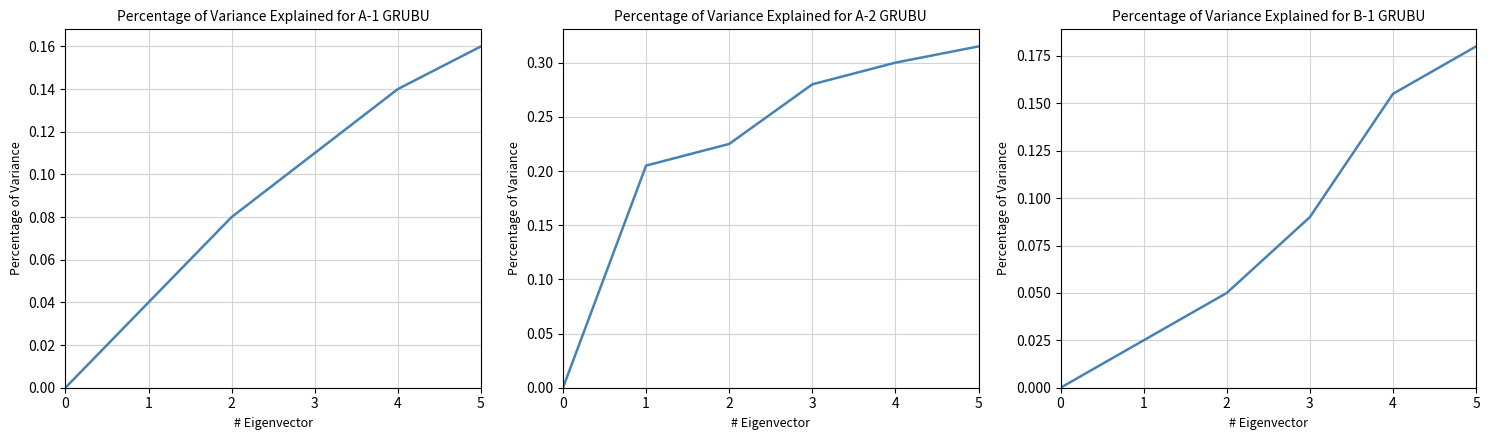

How many times do A-1 GRUBU and B-1 GRUBU cross each other?

1